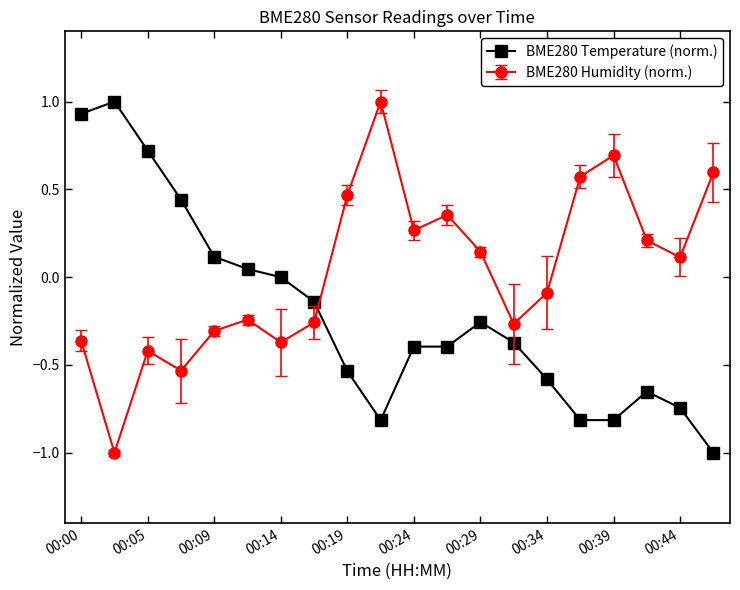

True or false: BME280 Temperature (norm.) has more than 1 interior local peaks.

True